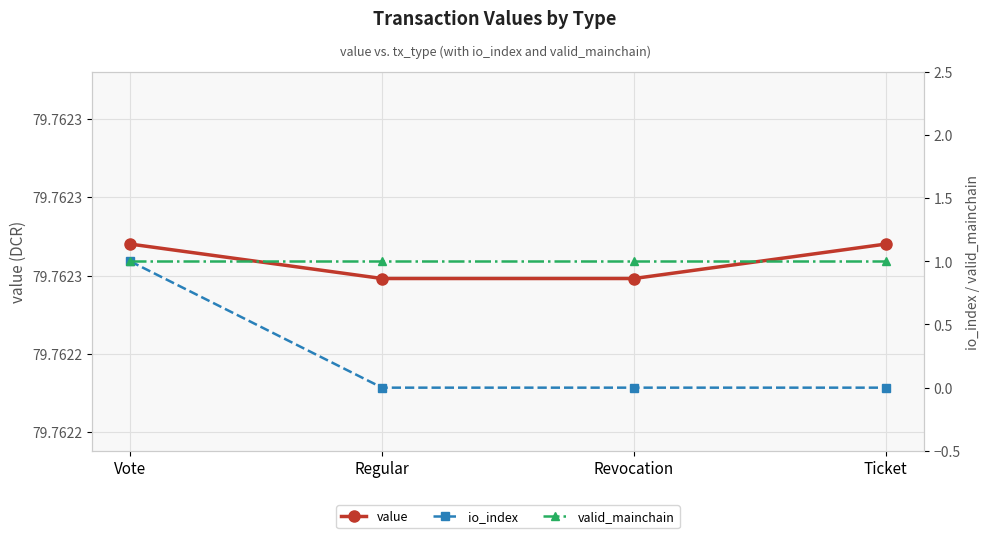

Is this an area chart (filled region under the line)?

No